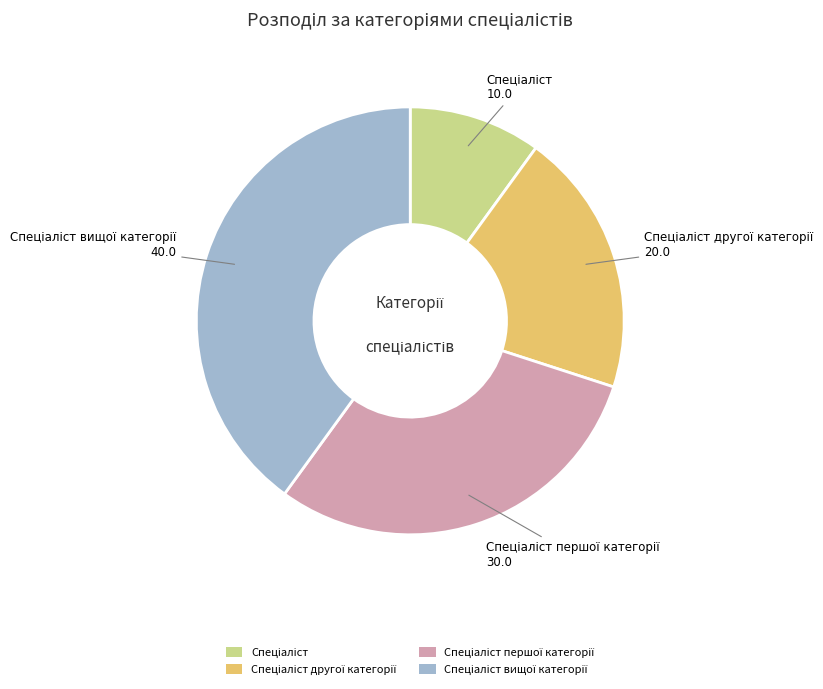

Is there any slice that represents more than half of the pie?

No